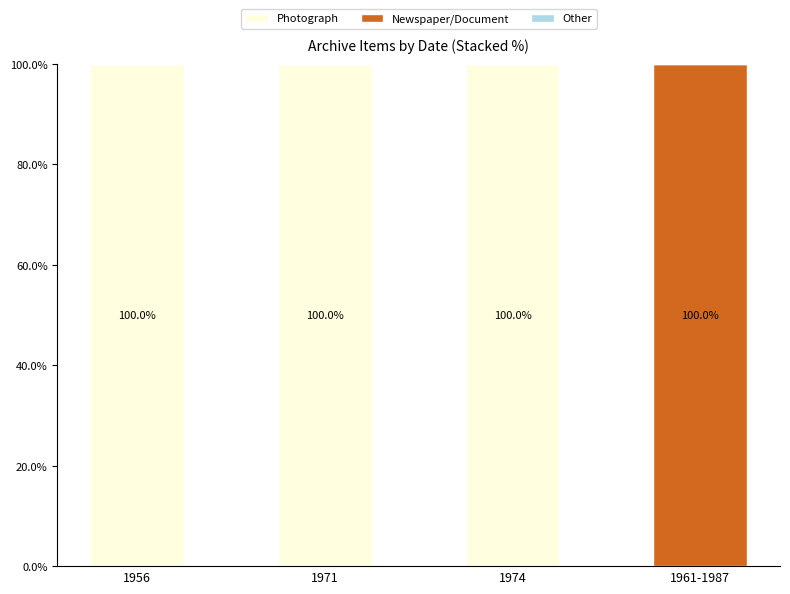

How many positive values does the Photograph series have?

3